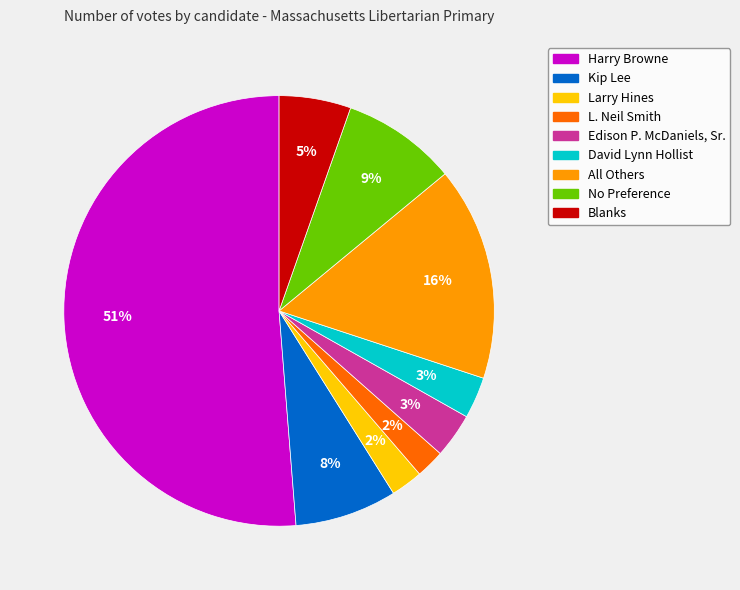

Is the sum of Edison P. McDaniels, Sr. and Blanks greater than half?

No